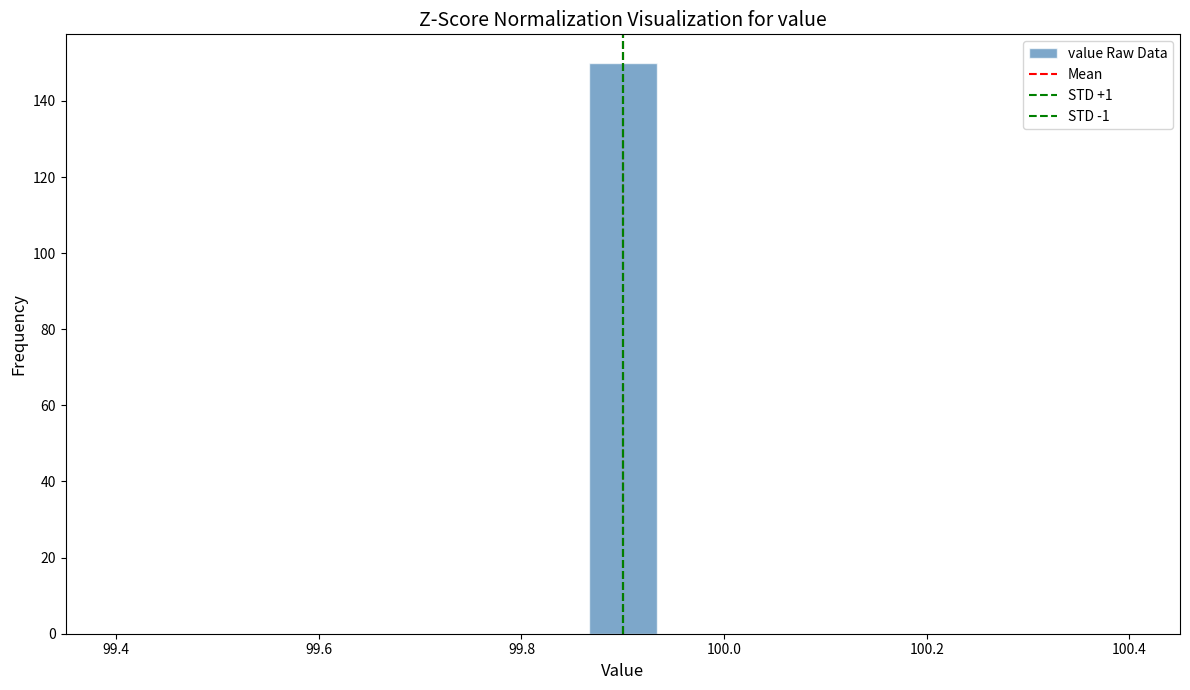

Around what value on the x-axis is the tallest bar? Give the approximate position of its centre, as read against the axis.

99.90